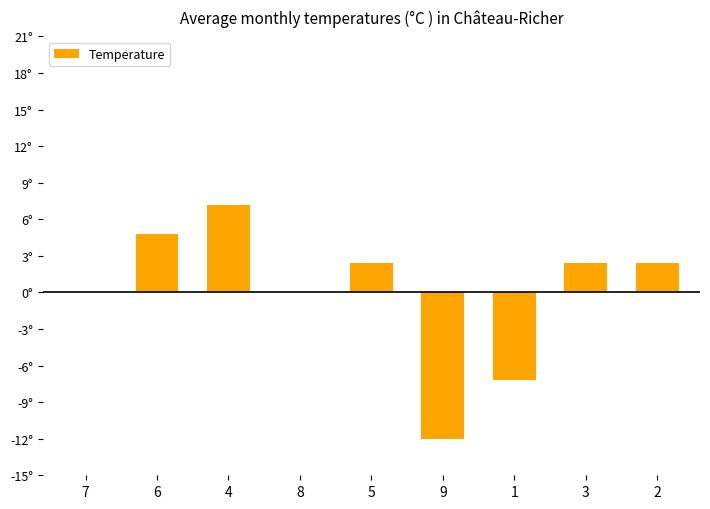

At which label is the value closest to -2?

7